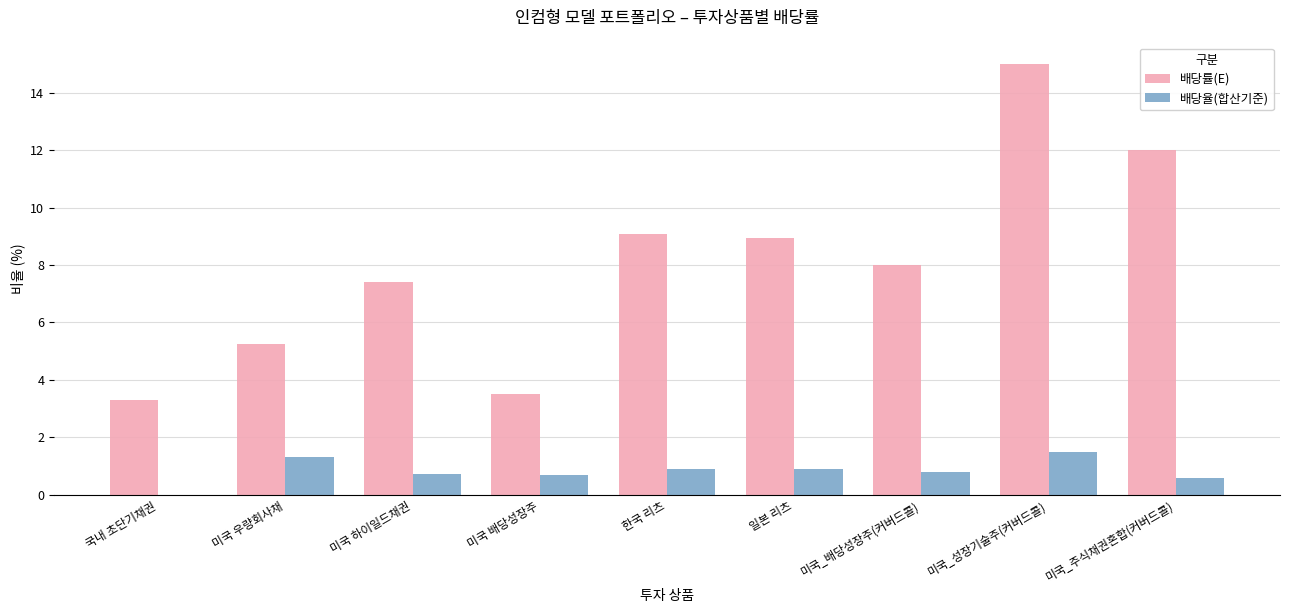

The value of 배당률(E) at 미국 우량회사채 is 5.2. True or false?

True